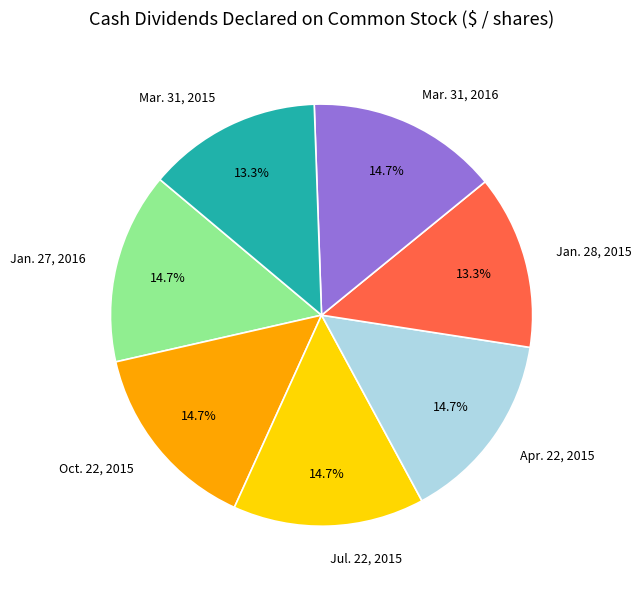

Between Jan. 28, 2015 and Oct. 22, 2015, which is larger?

Oct. 22, 2015